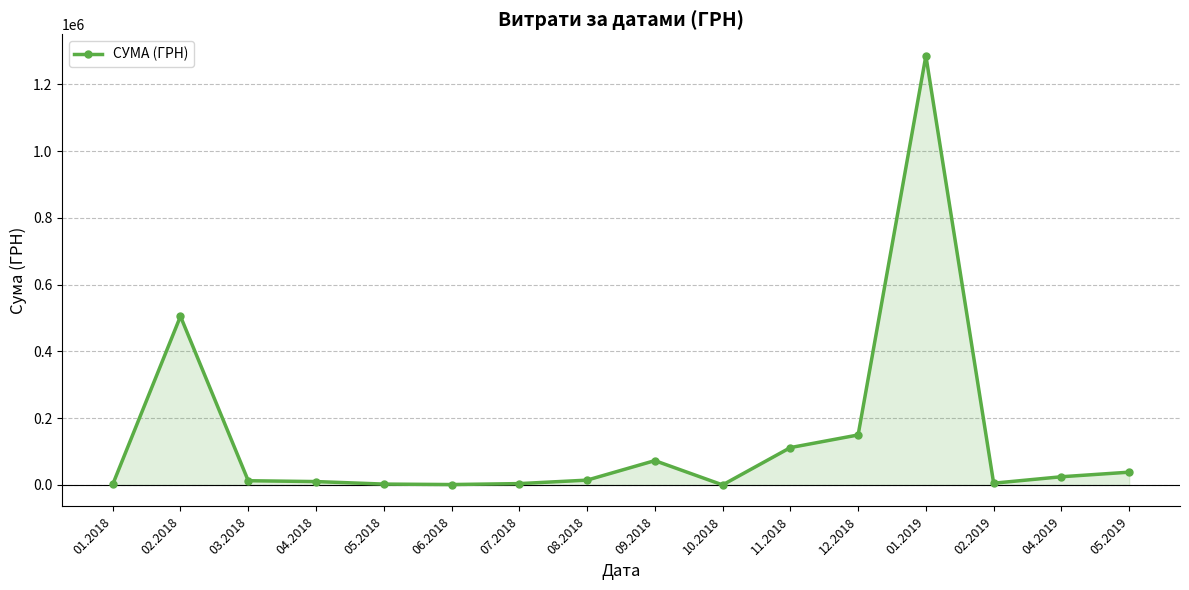

What is the maximum value shown in the chart?

1285754.9